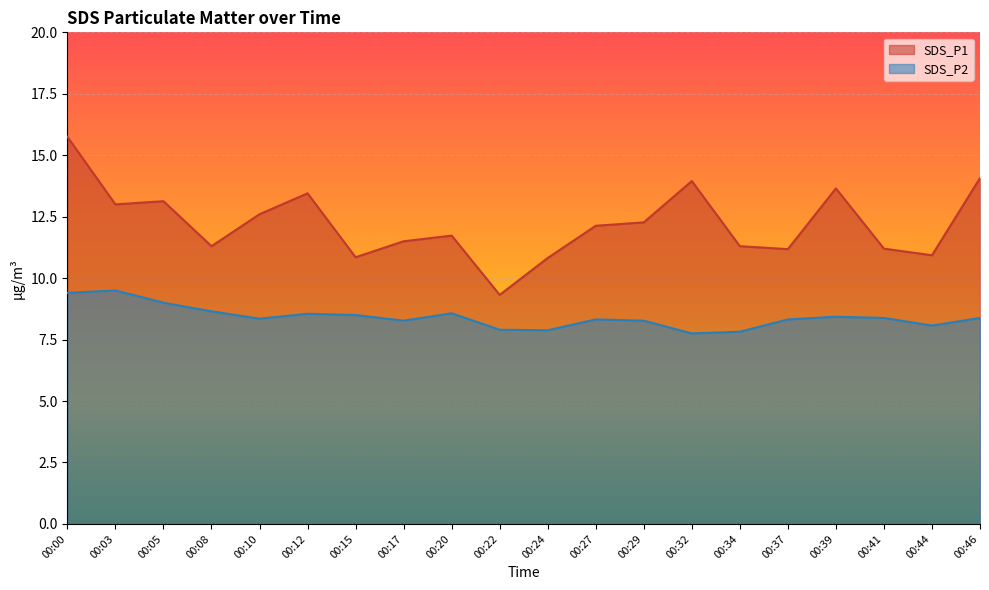

What is the value of the SDS_P1 point at the 12th from the left?

12.1